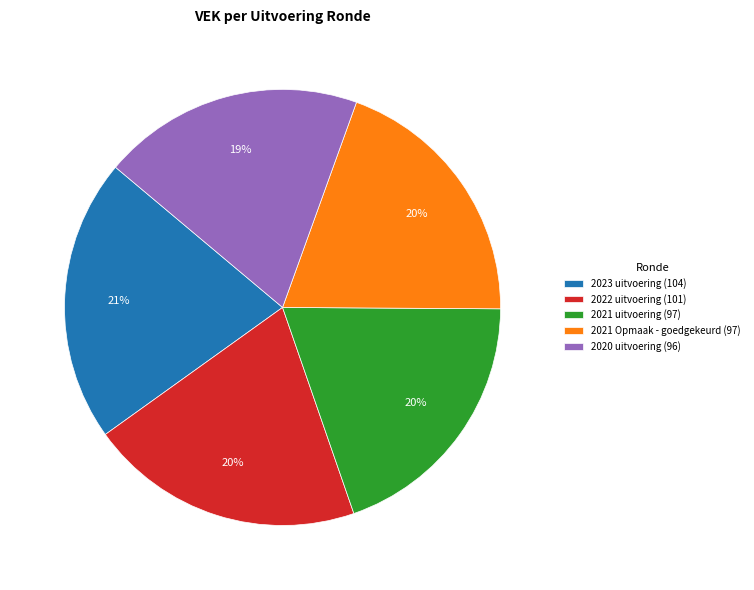

To the nearest percent, what portion does 2021 uitvoering represent?

20%